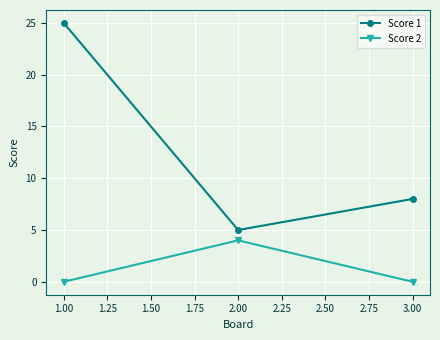

Which series has the largest total across all categories?

Score 1